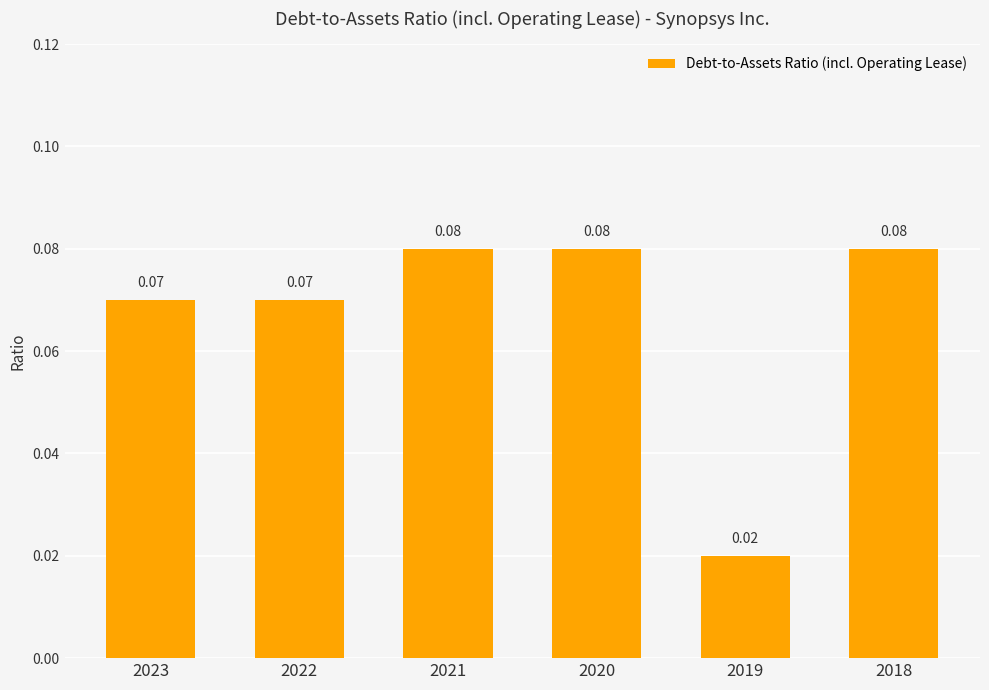

What is the sum of all values?

0.4